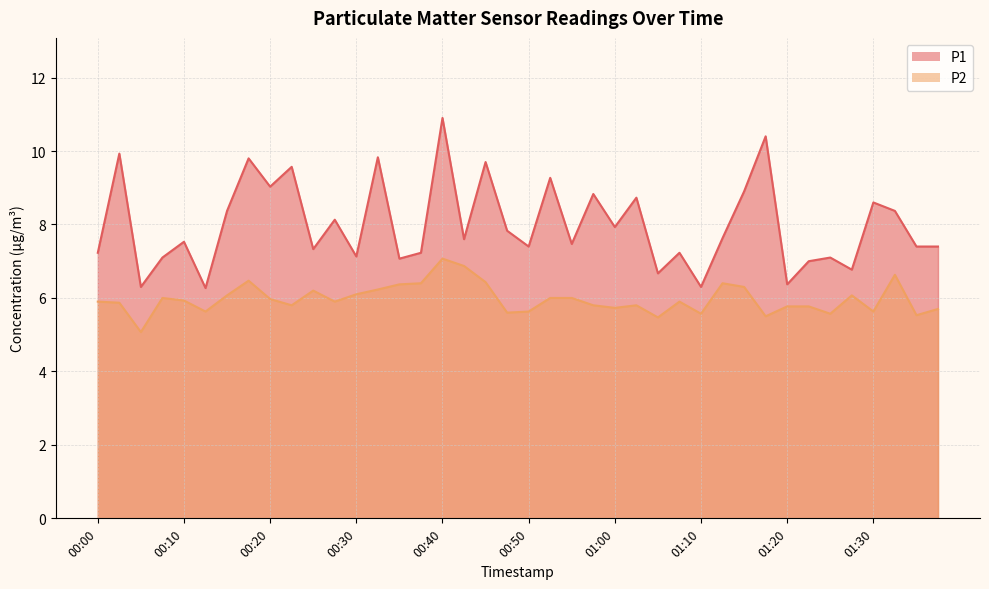

At 00:35, list the series in order from largest to smallest.

P1, P2